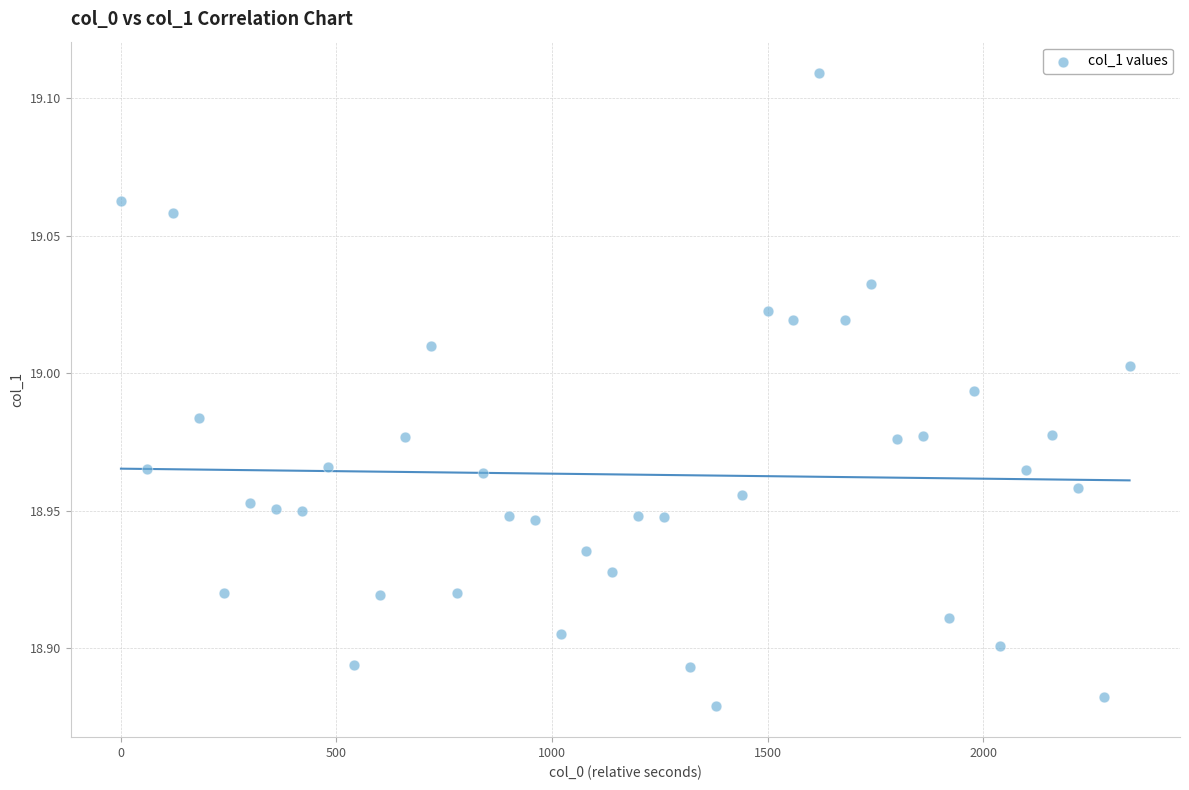

What is the range of X values (max minus min)?

2340.0